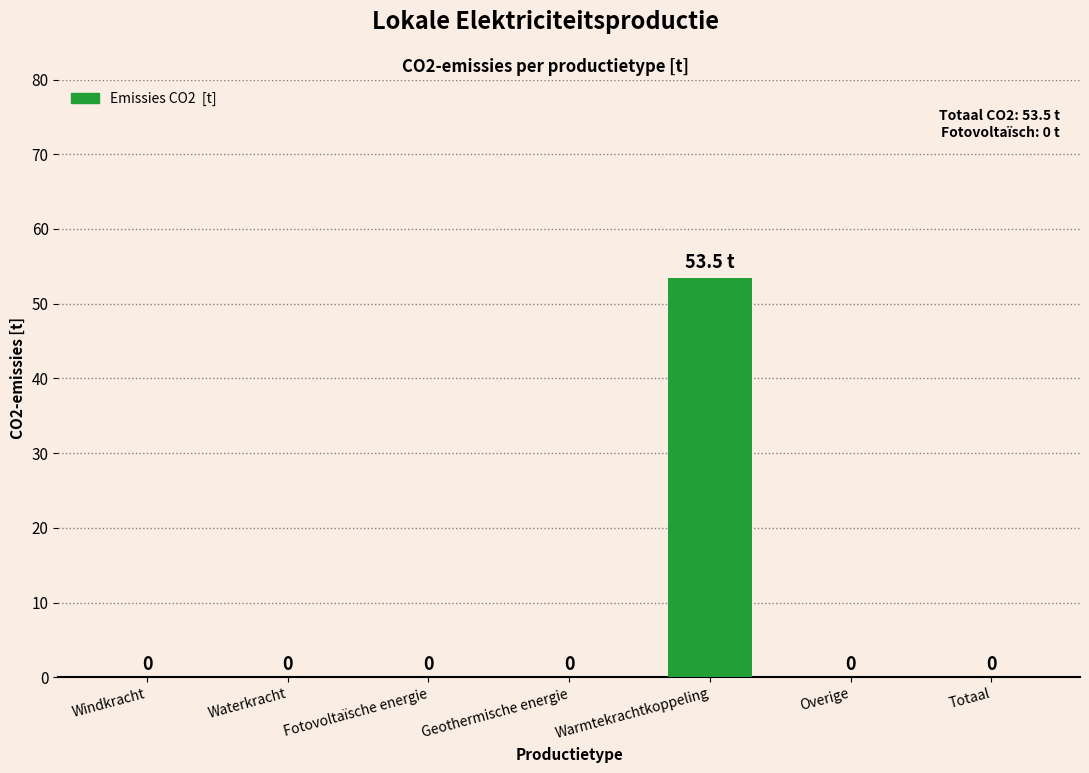

The value at Overige is -33.0. True or false?

False